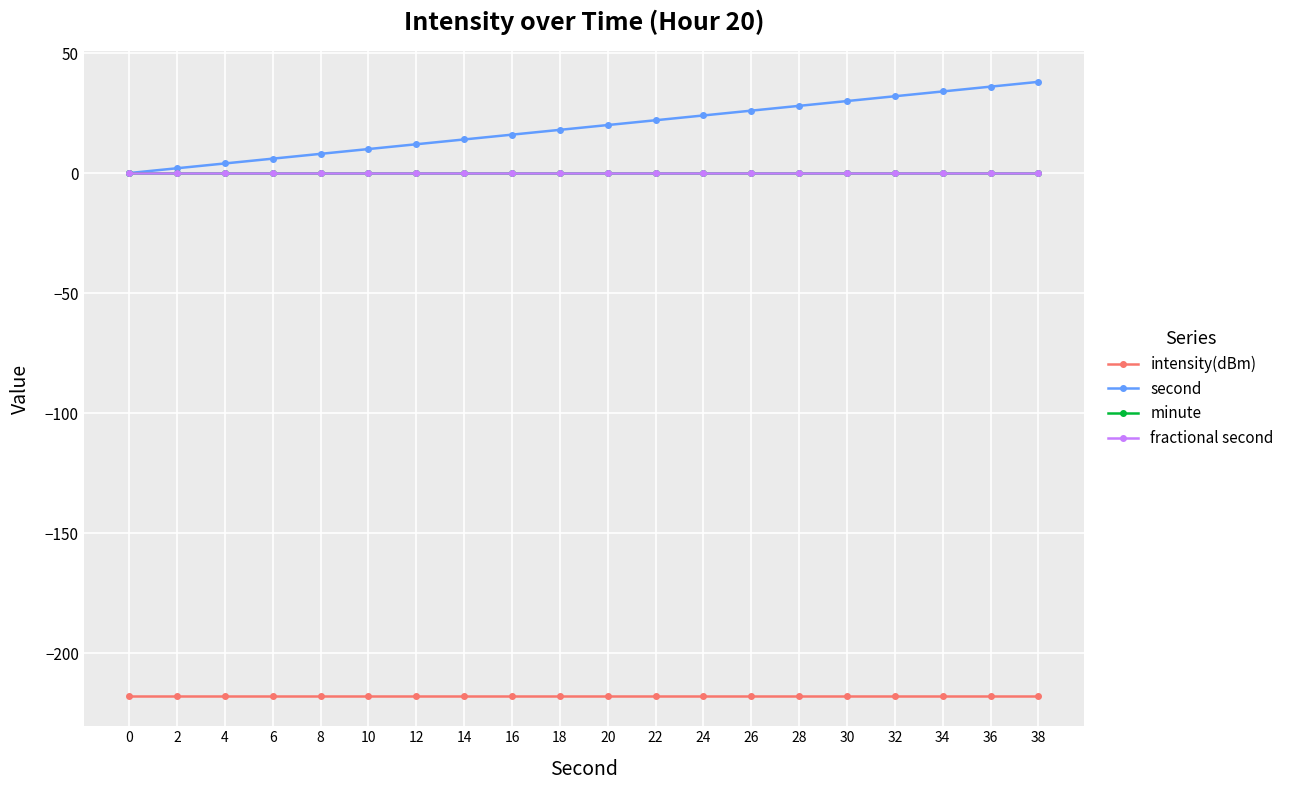

At which label is second closest to 19?

18